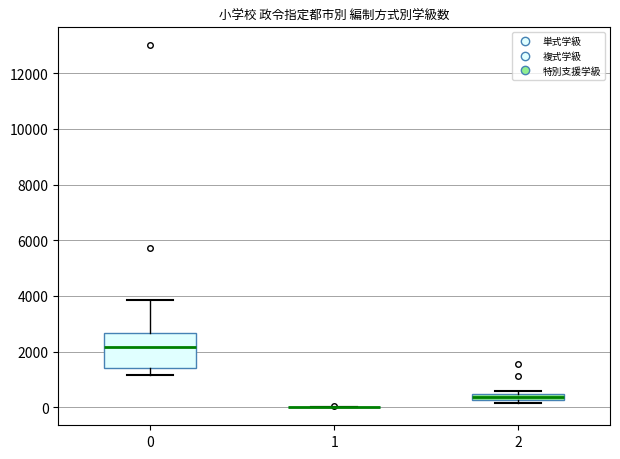

Which box is the tallest, from its lower edge to its upper edge?

0